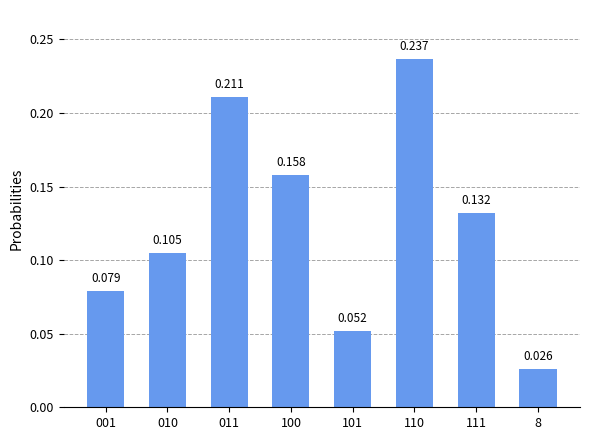

How many values are between 0 and 1?

8